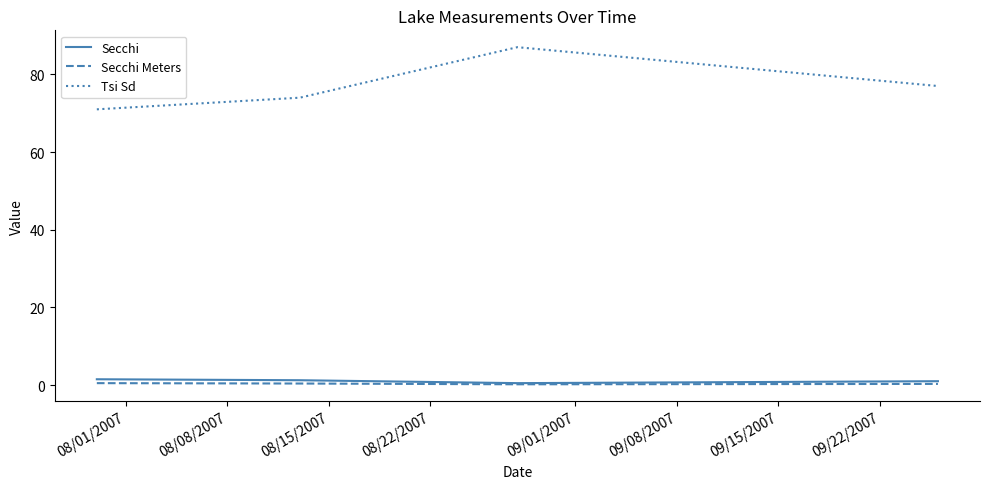

Does the chart have visible grid lines?

No